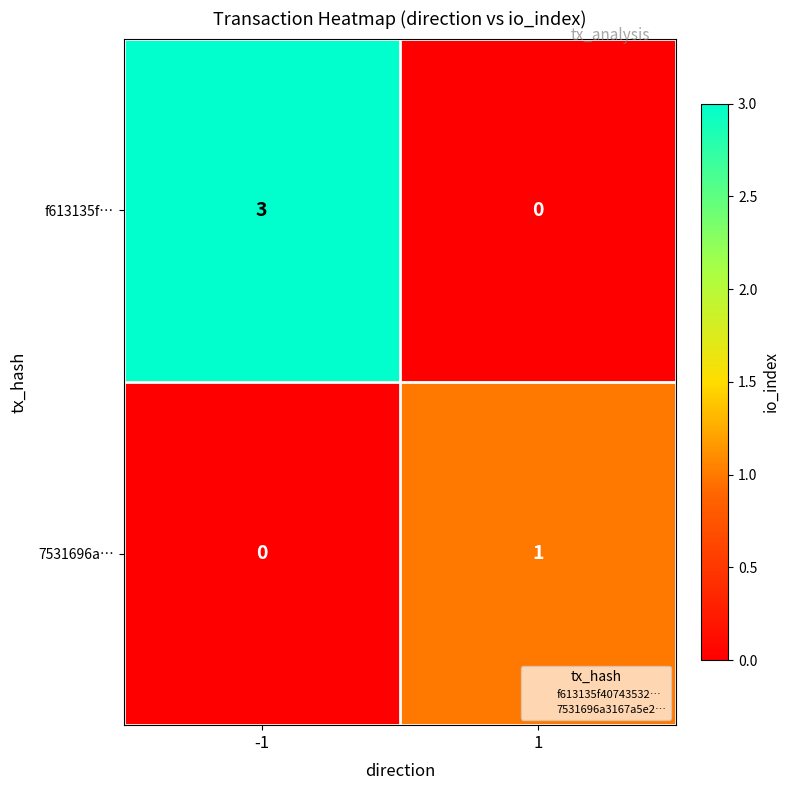

What is the difference between the highest and lowest values at -1?

3